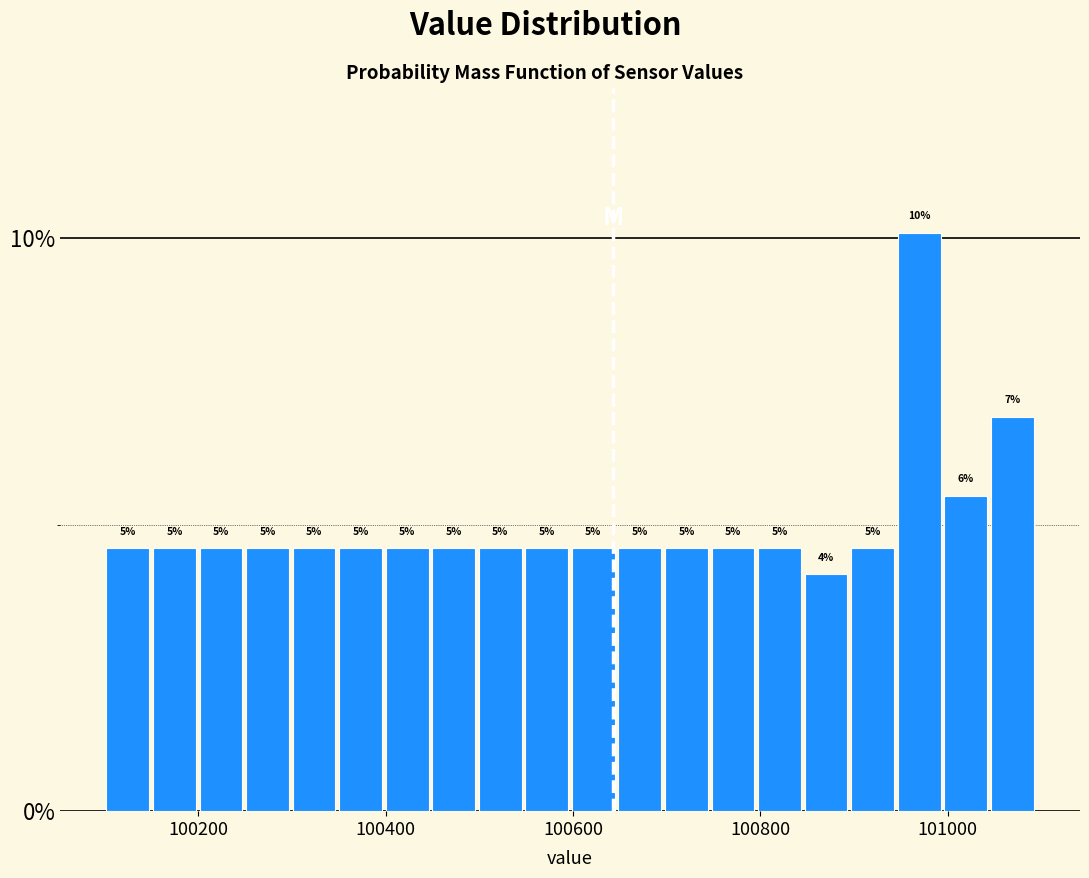

Read against the x-axis, roughly where is the centre of the tallest bar?

100960